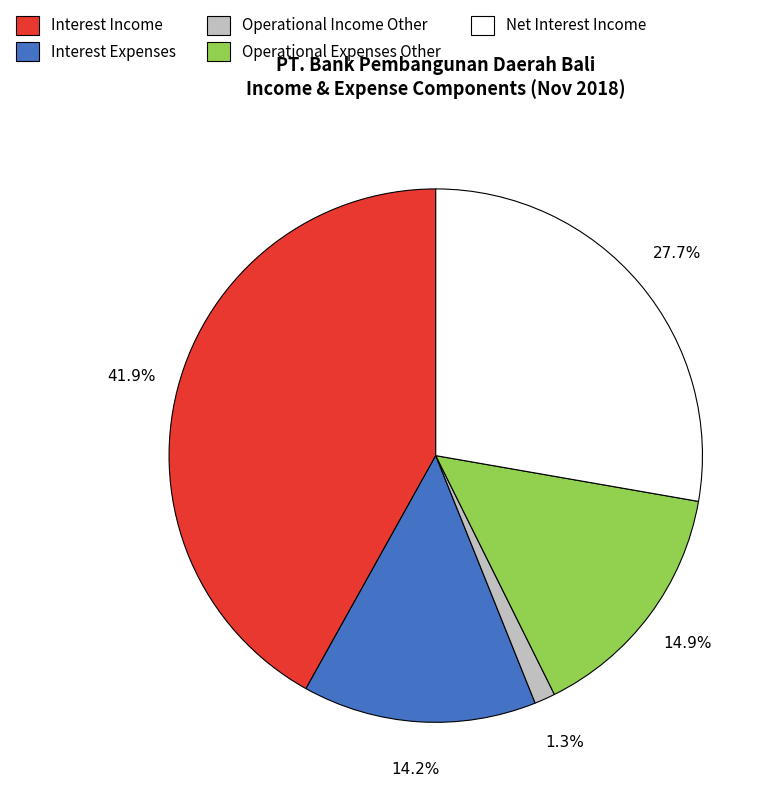

To the nearest percent, what is the difference between the Operational Income Other and Net Interest Income slice percentages?

26%